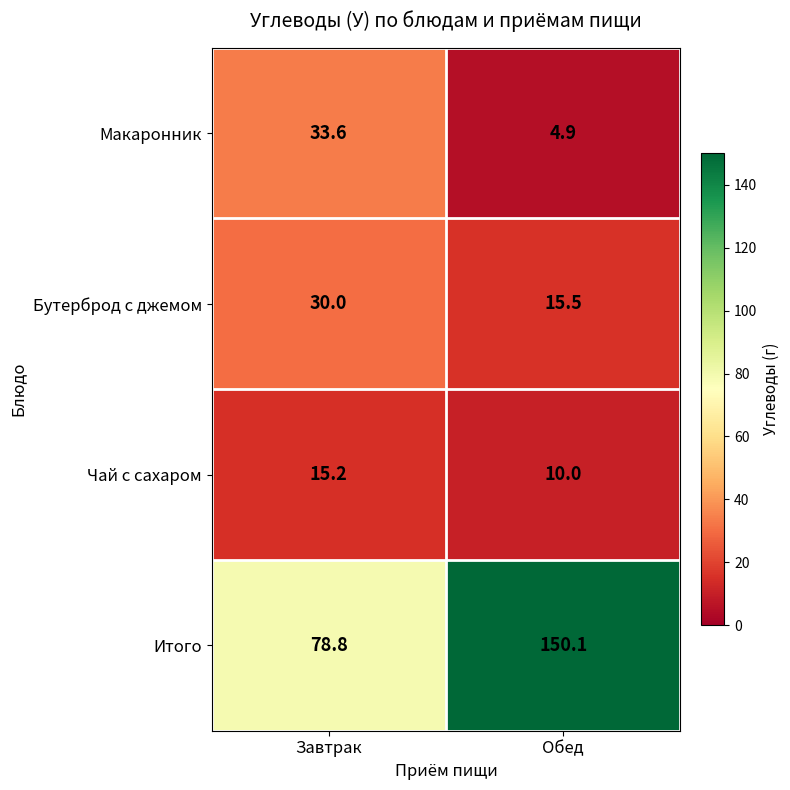

Which series has the largest total across all categories?

Итого